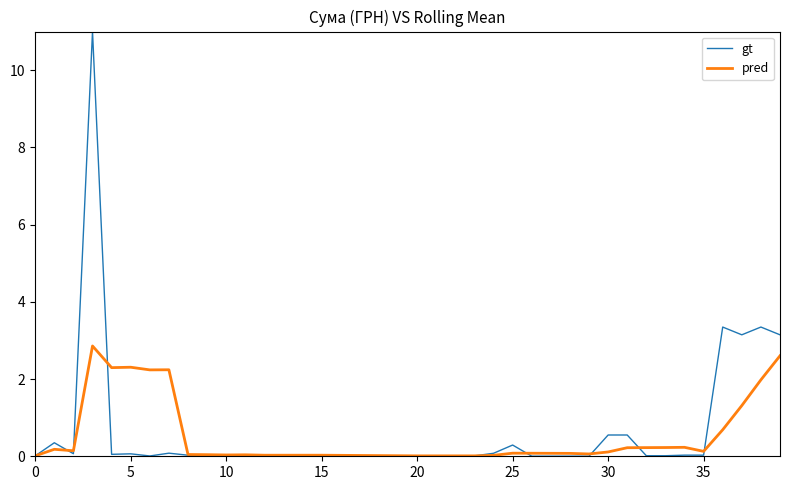

What is the greatest value displayed?

11.0